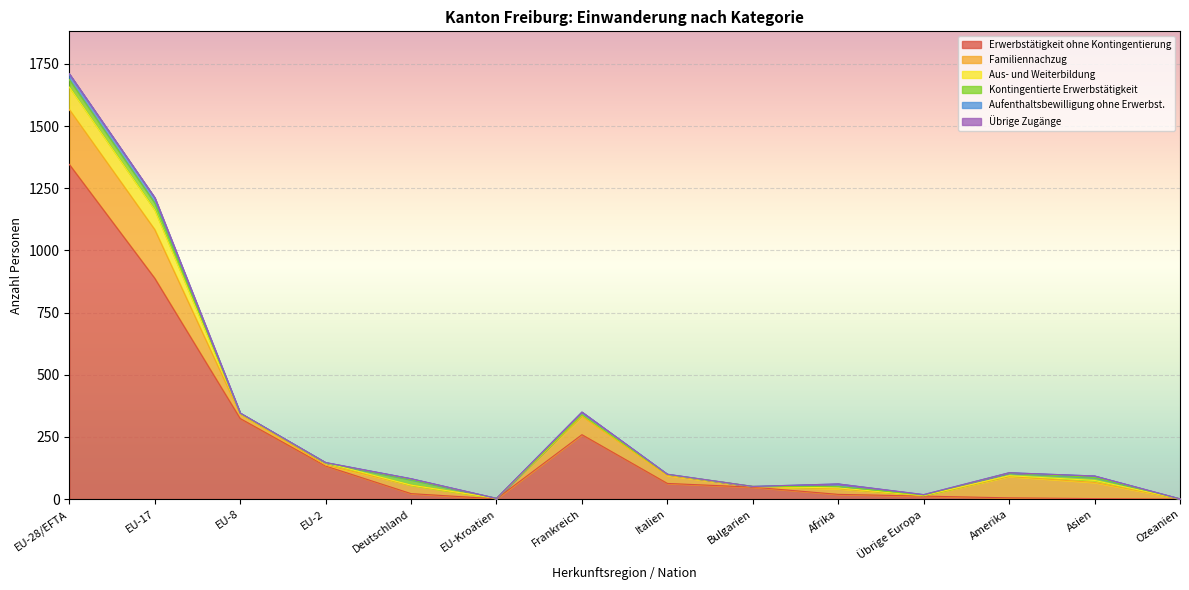

True or false: Kontingentierte Erwerbstätigkeit and Familiennachzug cross at least once.

False